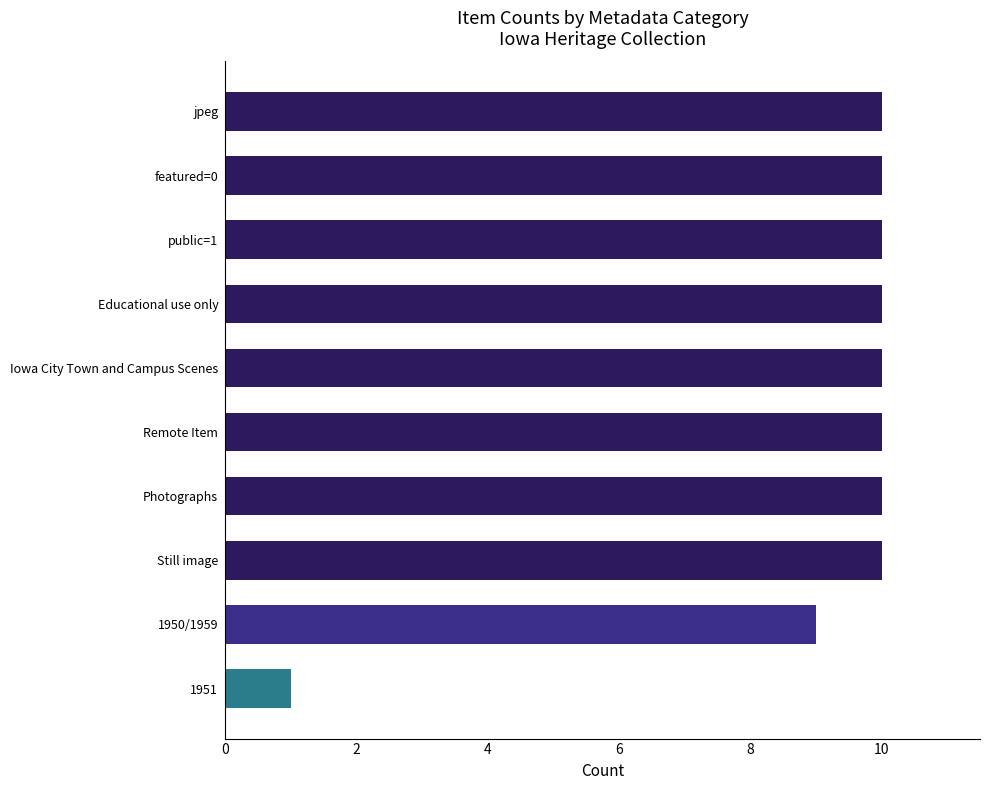

Approximately how many times larger is the value at jpeg compared to Educational use only?

1.0